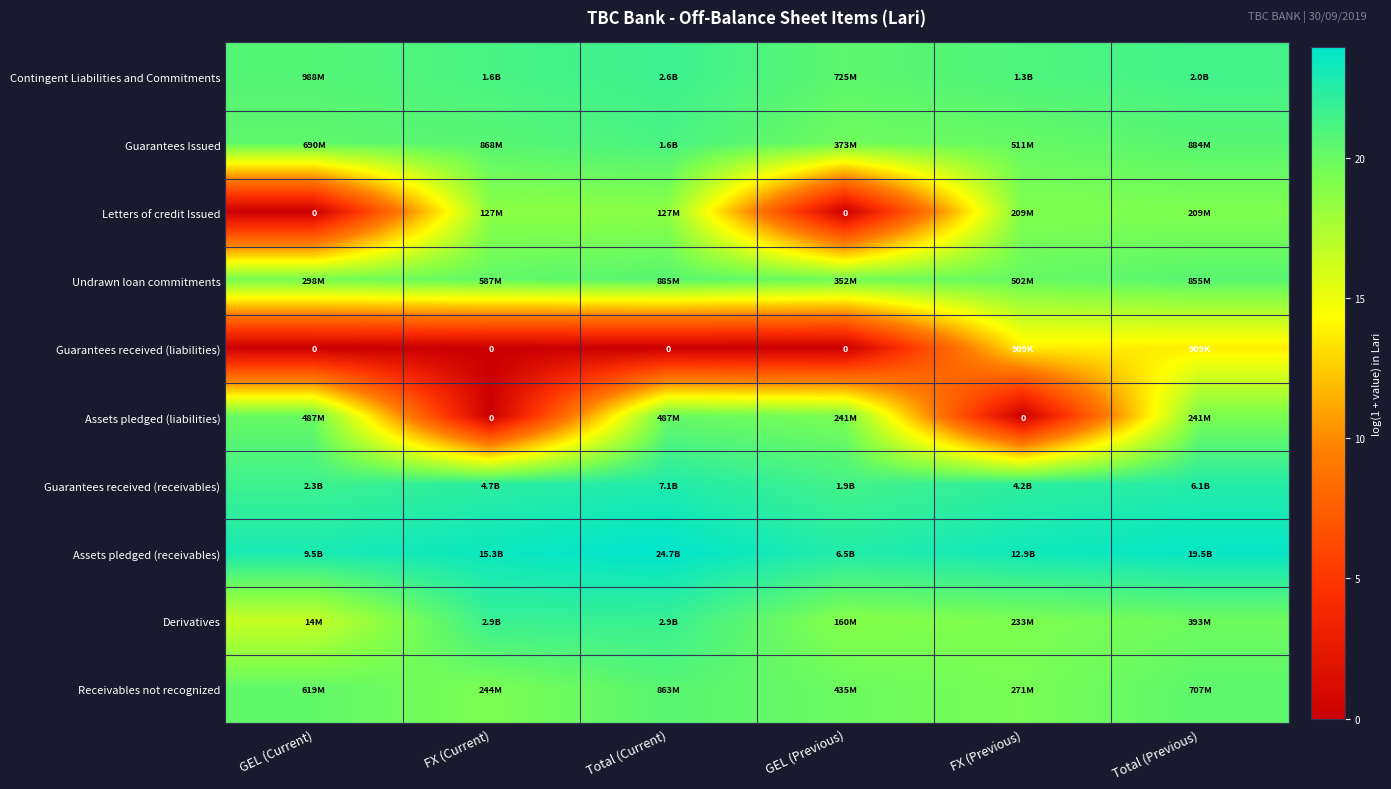

Which category has the highest value in the Guarantees Issued series?

Total (Current)